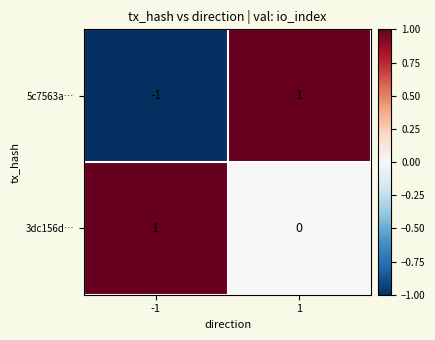

Which series has the largest total across all categories?

3dc156d…